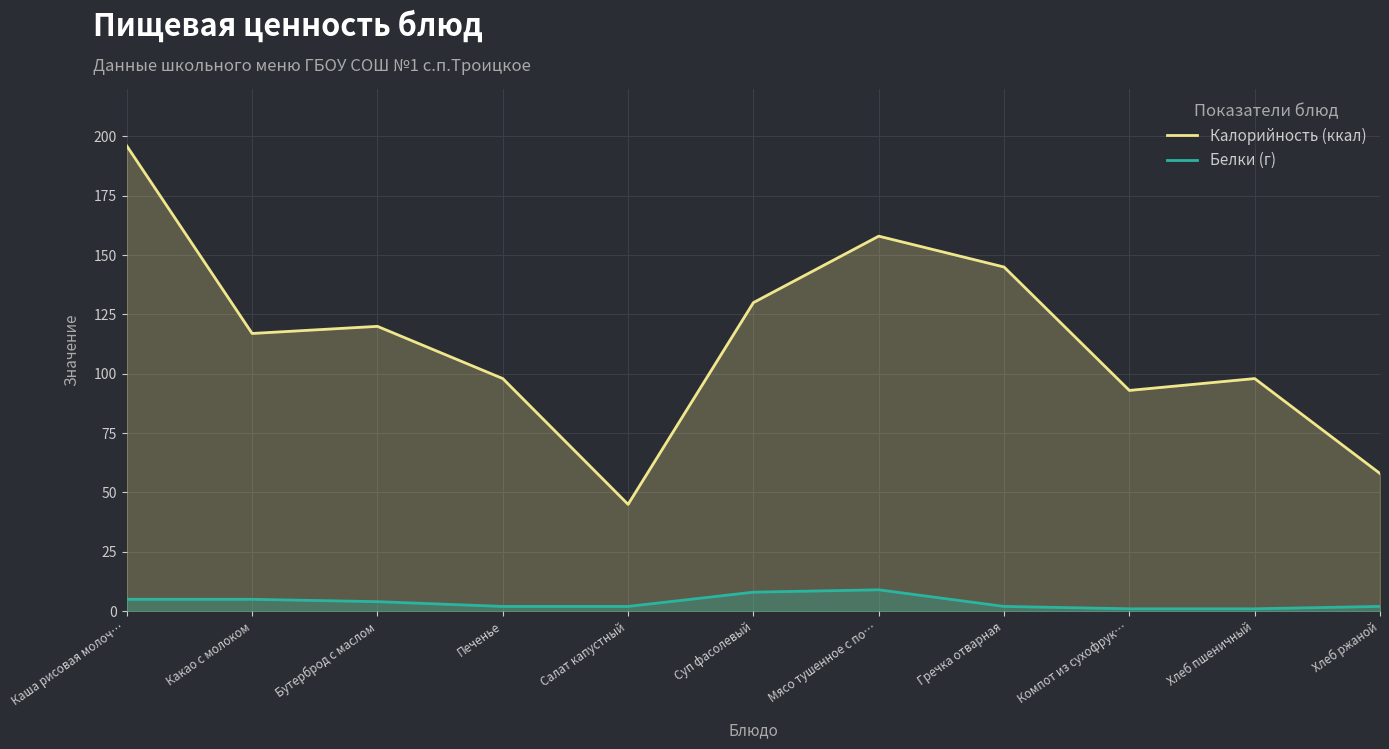

Rank the series by their average value, from lowest to highest.

Белки (г), Калорийность (ккал)